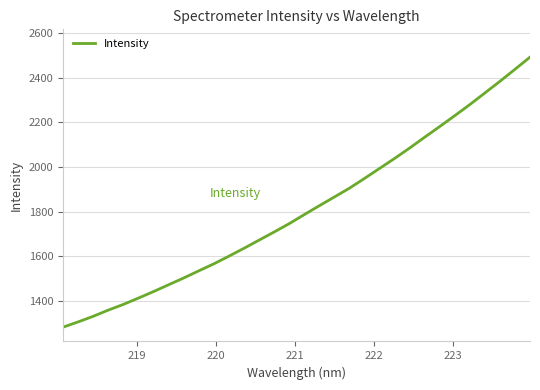

What is the minimum value shown in the chart?

1282.0